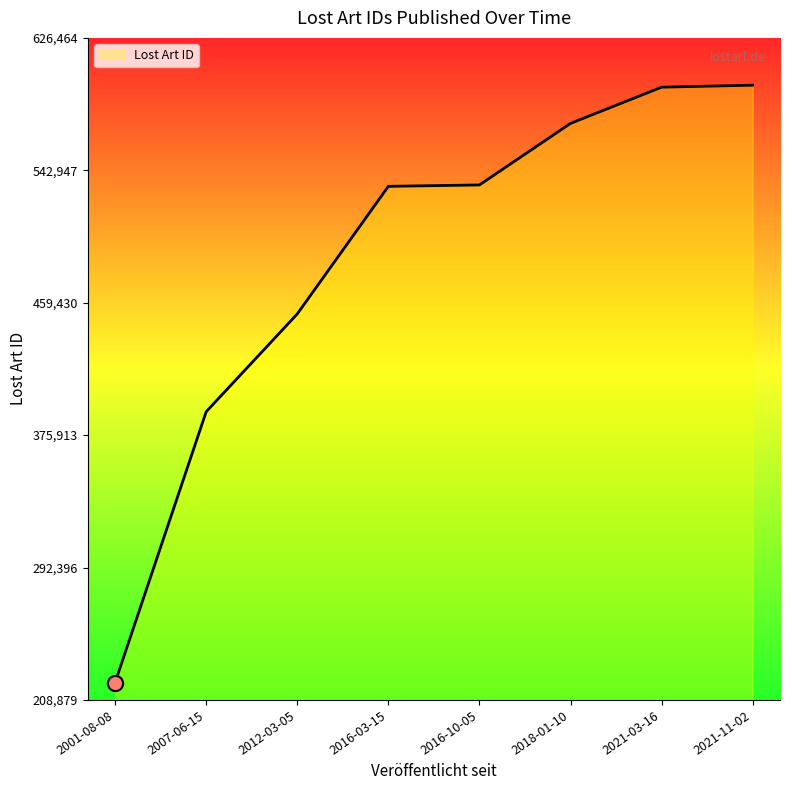

Approximately how many times larger is the value at 2012-03-05 compared to 2021-03-16?

0.8